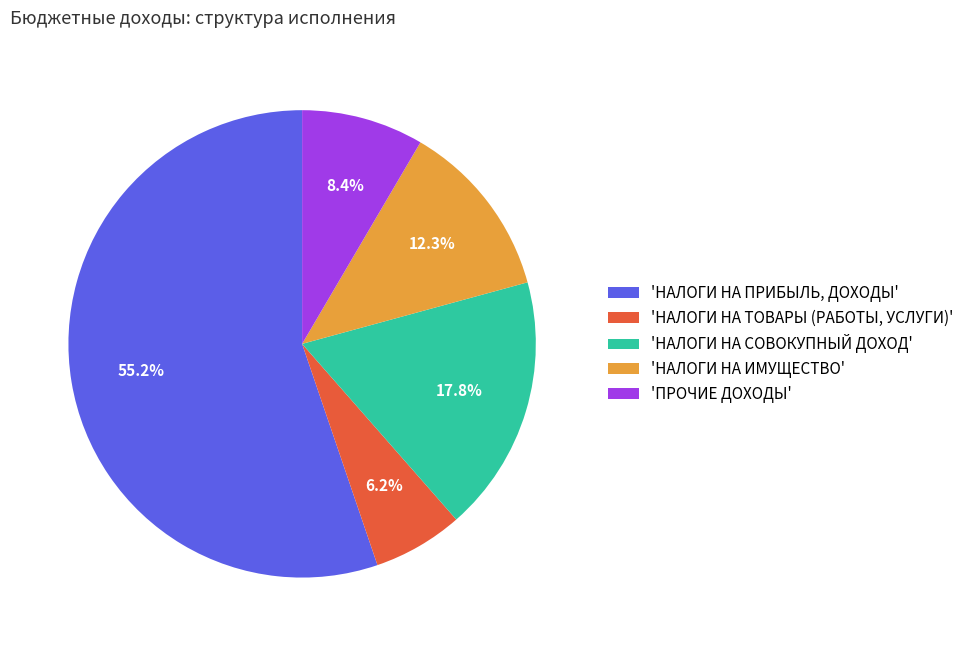

Which slice is the smallest?

'НАЛОГИ НА ТОВАРЫ (РАБОТЫ, УСЛУГИ)'